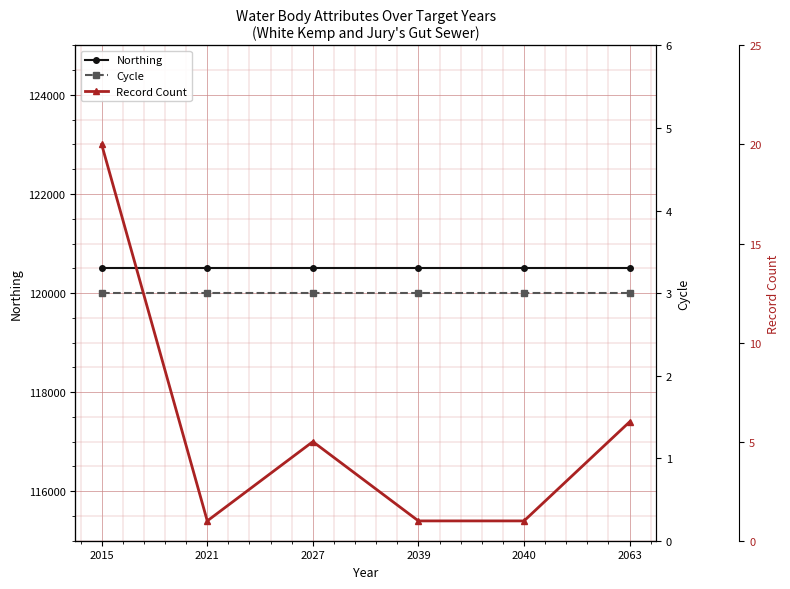

What is the sum of all Cycle values?

18